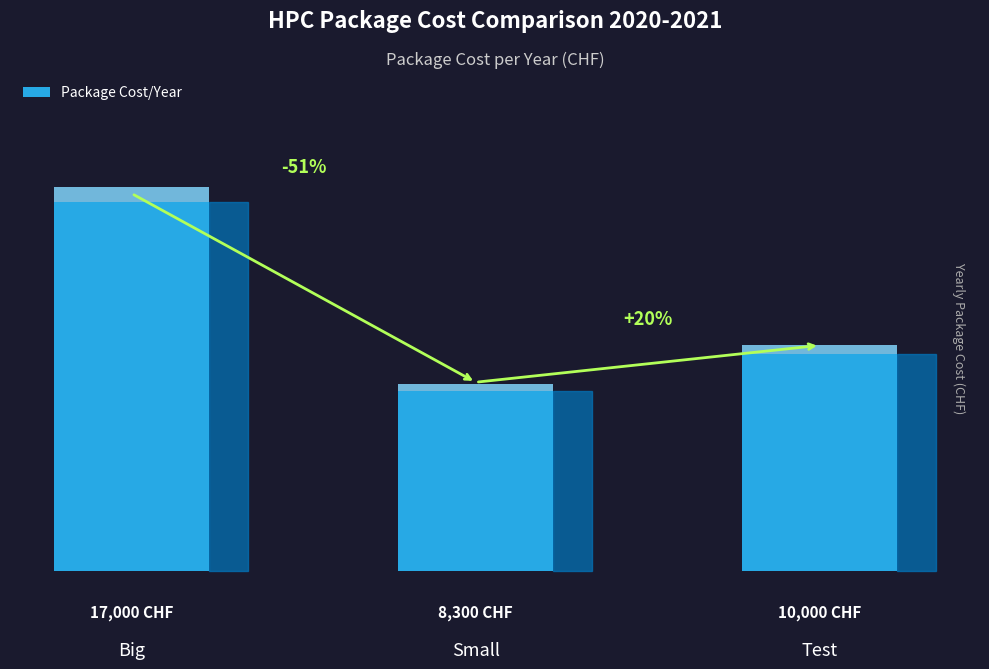

List the labels in order of value, largest first.

Big, Test, Small